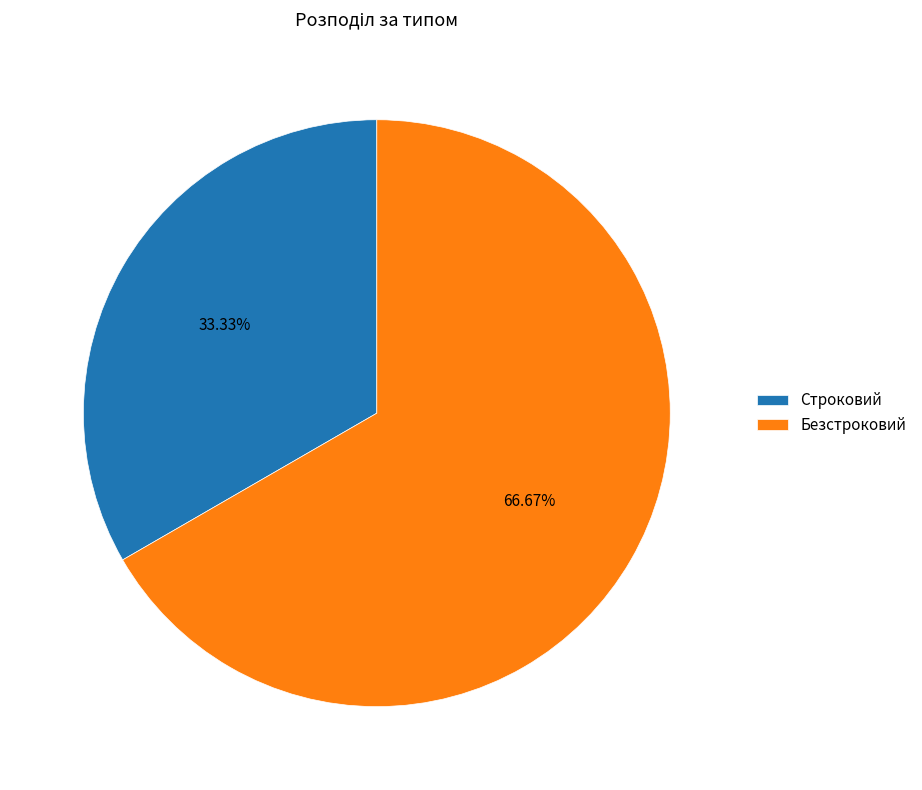

To the nearest percent, what portion does Безстроковий represent?

67%